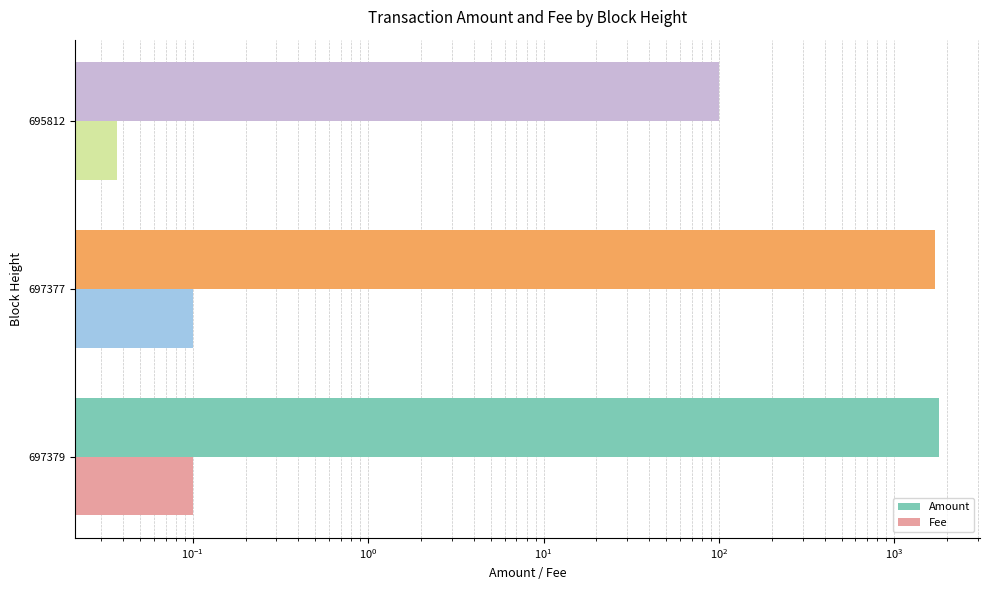

Reading left to right, list all the values displayed in this chart.

Amount: 1794.6	1694.7	100.0
Fee: 0.1	0.1	0.0